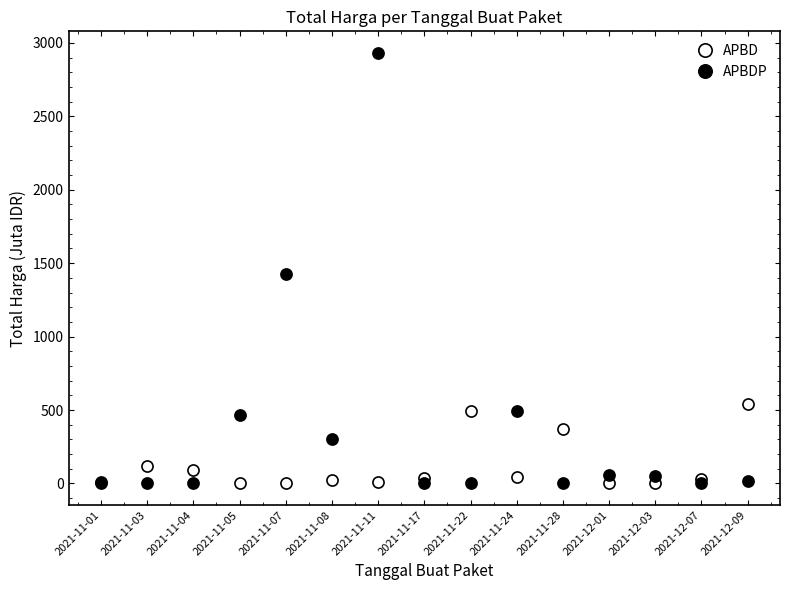

At 2021-11-04, list the series in order from smallest to largest.

APBDP, APBD